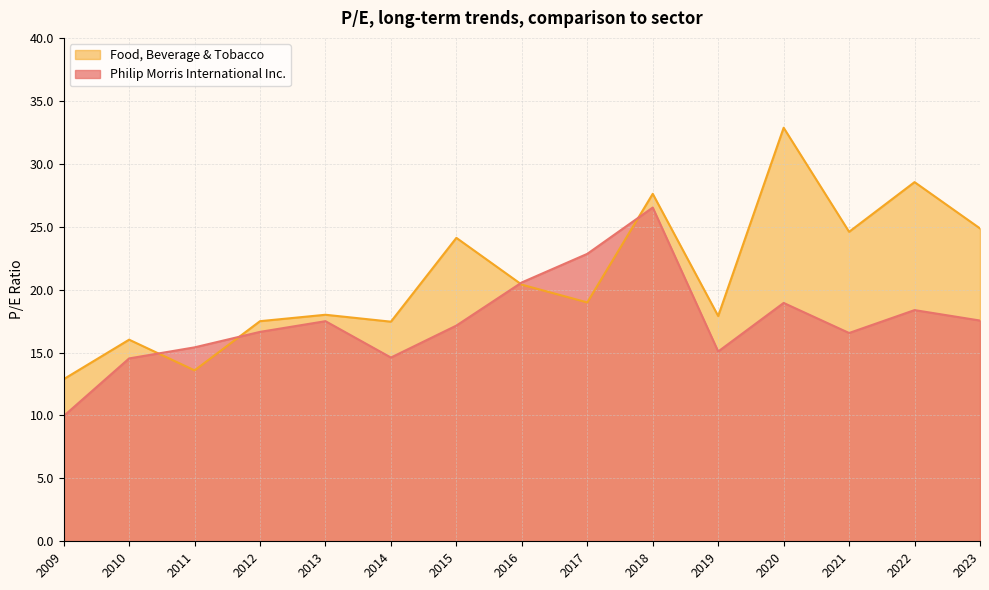

Where is Food, Beverage & Tobacco nearest to the value 22?

2016